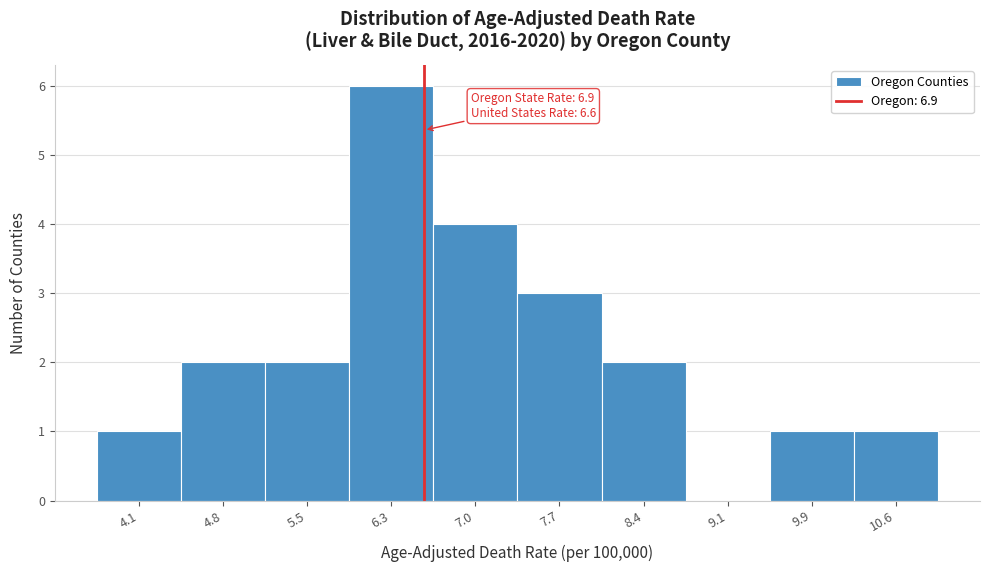

Reading right to left, extract all data points from this chart.

10.6=1	9.9=1	9.1=0	8.4=2	7.7=3	7.0=4	6.3=6	5.5=2	4.8=2	4.1=1